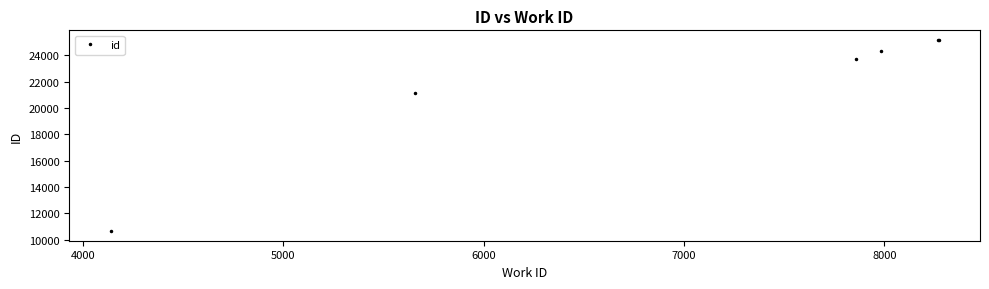

How many data points are less than 24292?

3